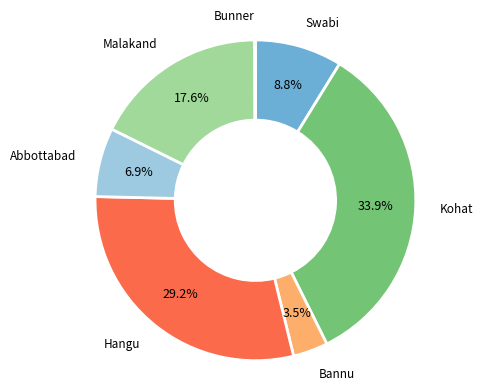

To the nearest percent, what is the combined percentage of Abbottabad and Swabi?

16%